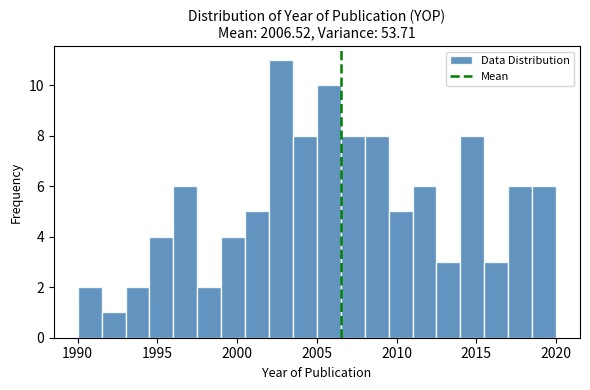

Around what value on the x-axis is the tallest bar? Give the approximate position of its centre, as read against the axis.

2003.0